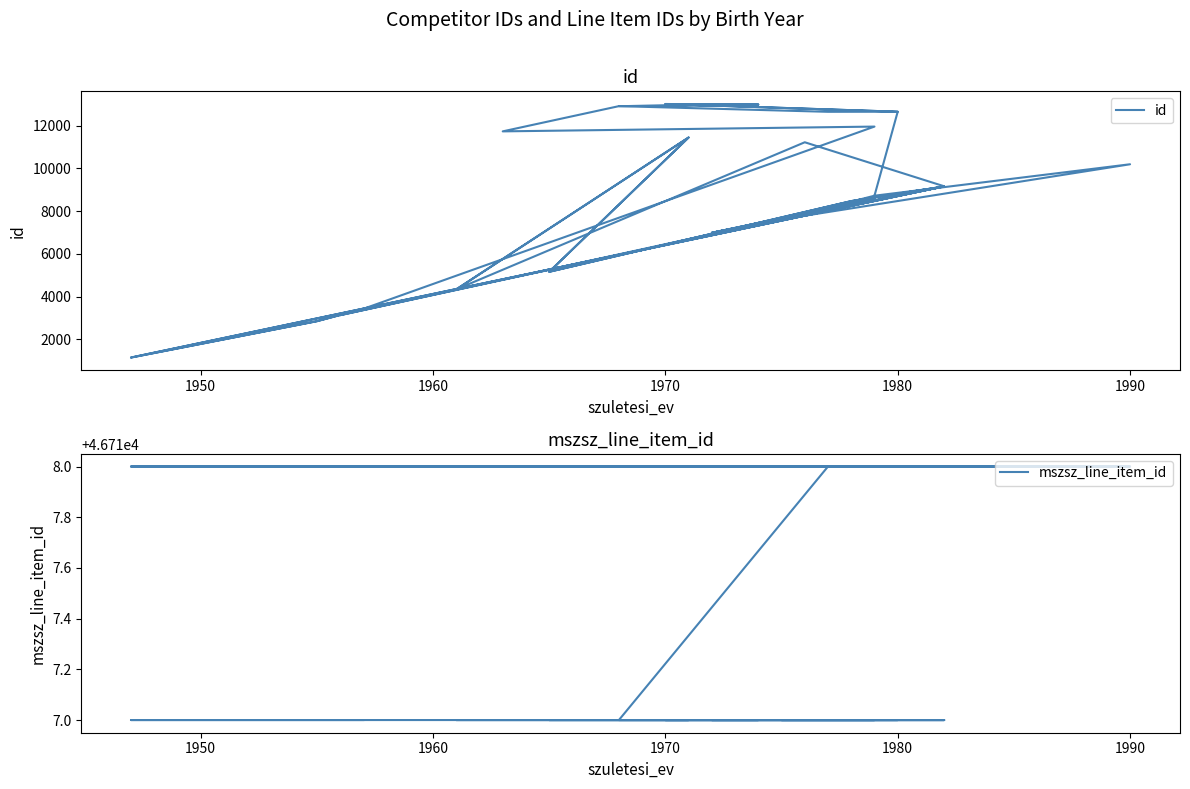

What is the difference between the maximum and minimum values in the mszsz_line_item_id series?

1